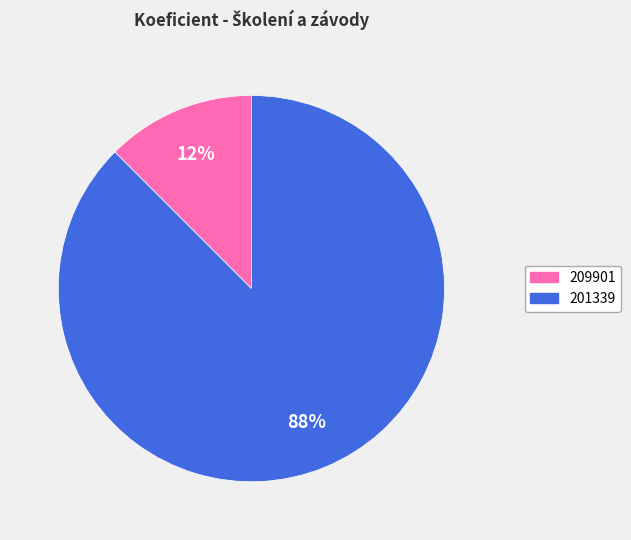

Combined, do 201339 and 209901 account for over 50%?

Yes